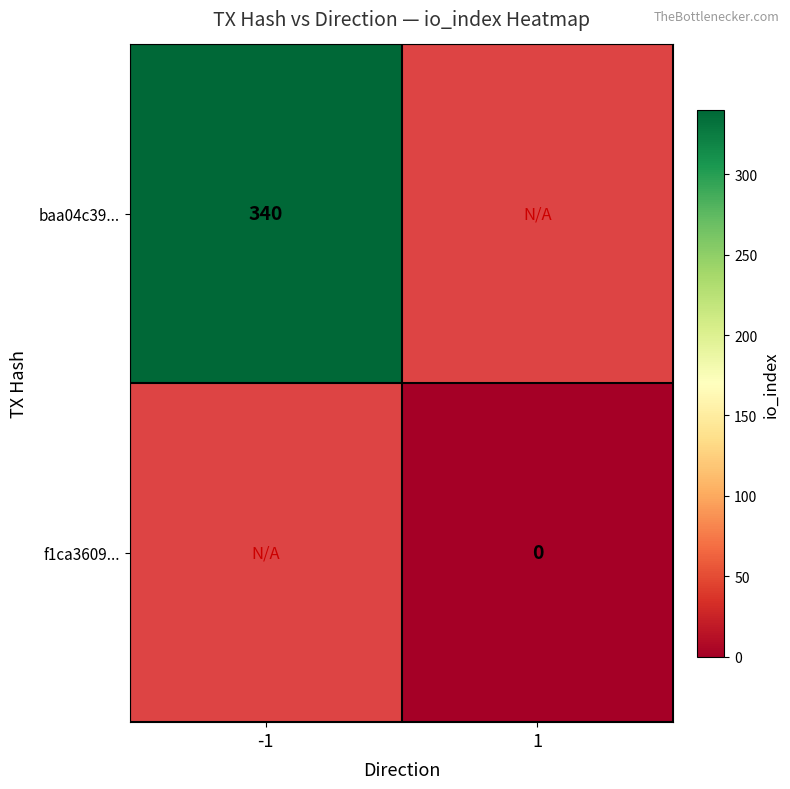

The baa04c39... series shows 608 at -1. True or false?

False